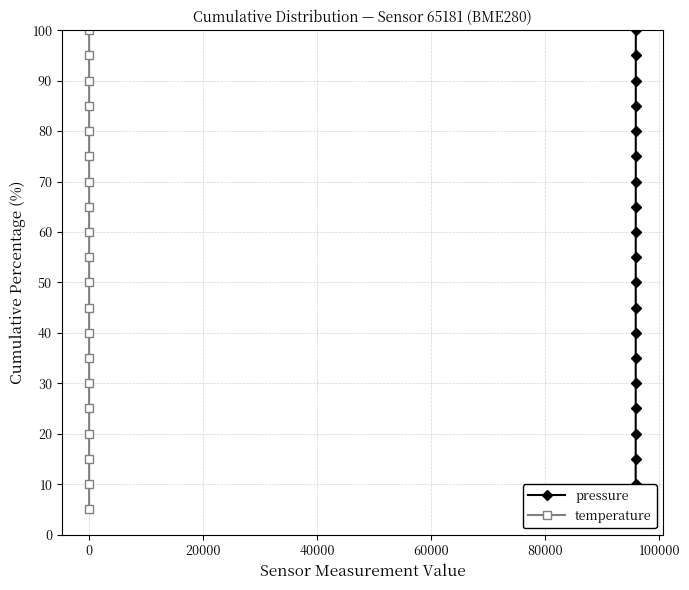

True or false: pressure and temperature cross at least once.

False